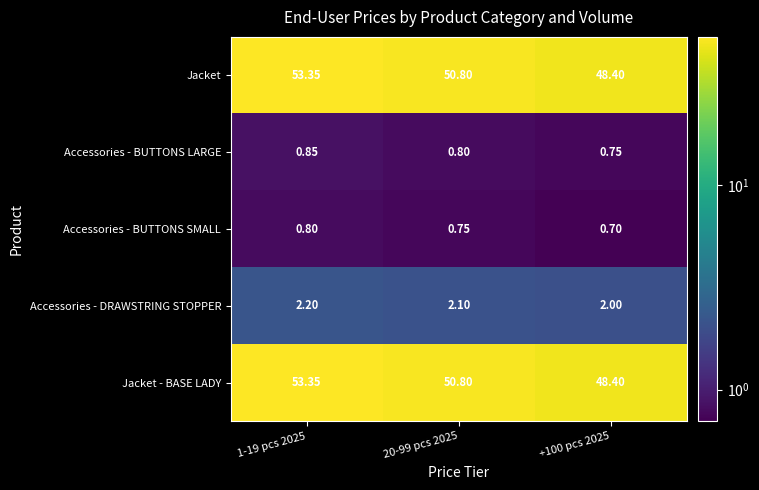

At which category is the sum across all series the highest?

1-19 pcs 2025